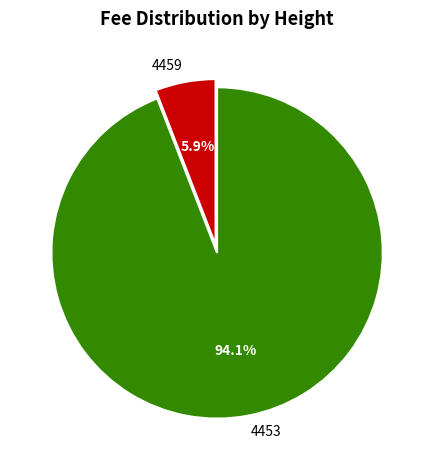

Rank the categories by value from highest to lowest.

4453, 4459